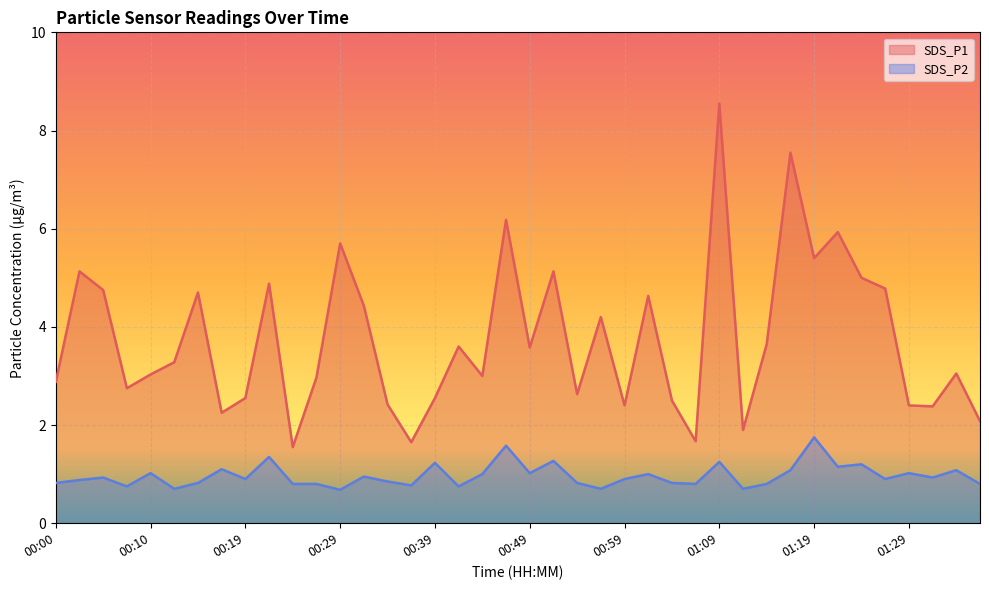

What is the difference between the highest and lowest values at 01:11?

1.2